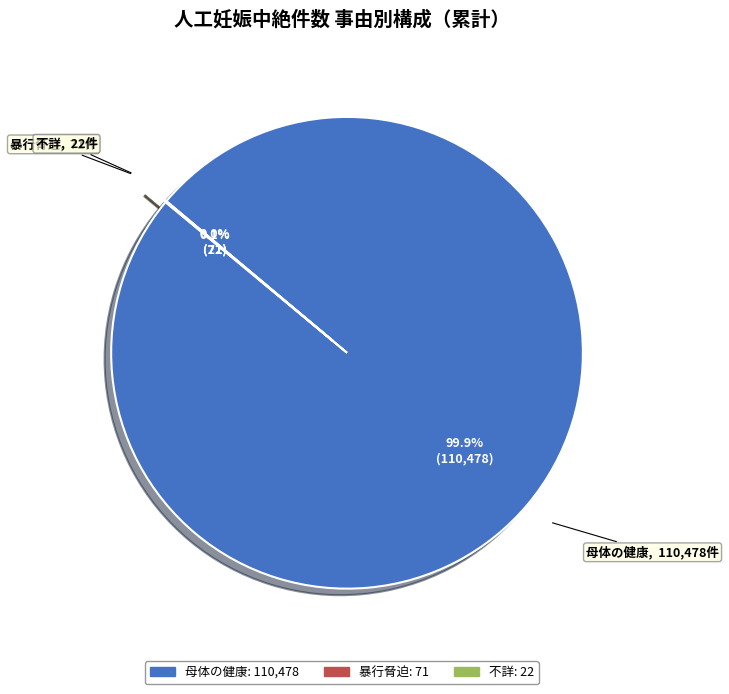

Which category has the biggest portion of the pie?

母体の健康